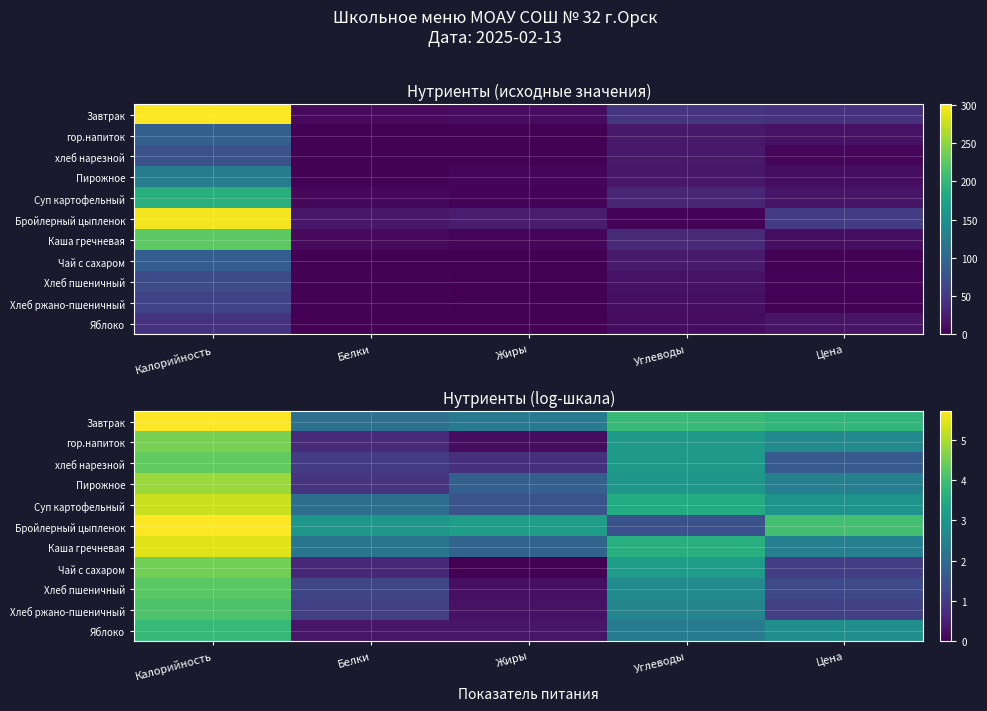

List the labels in order of Чай с сахаром value, largest first.

Калорийность, Углеводы, Цена, Белки, Жиры